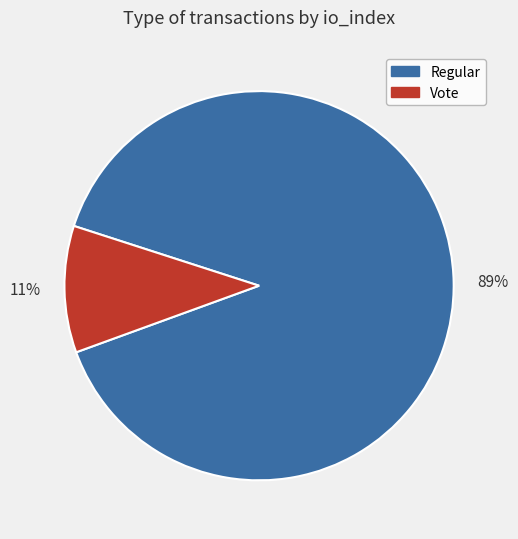

Count the number of slices in the pie.

2